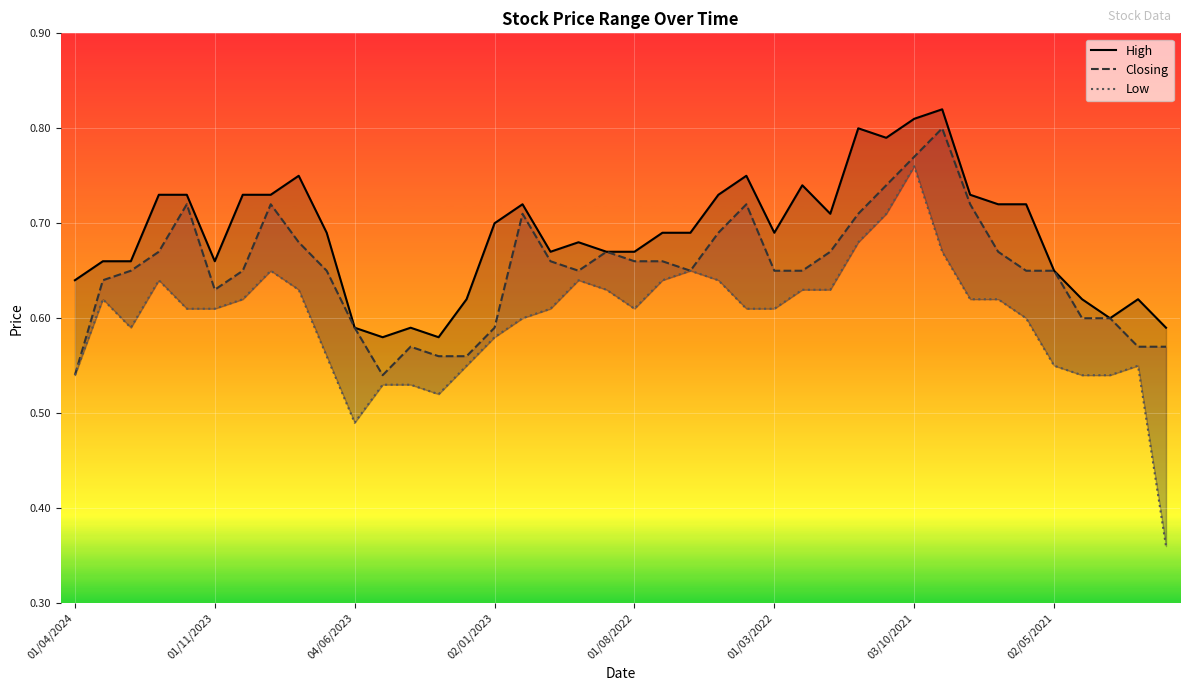

True or false: Low has more than 1 interior local peaks.

True